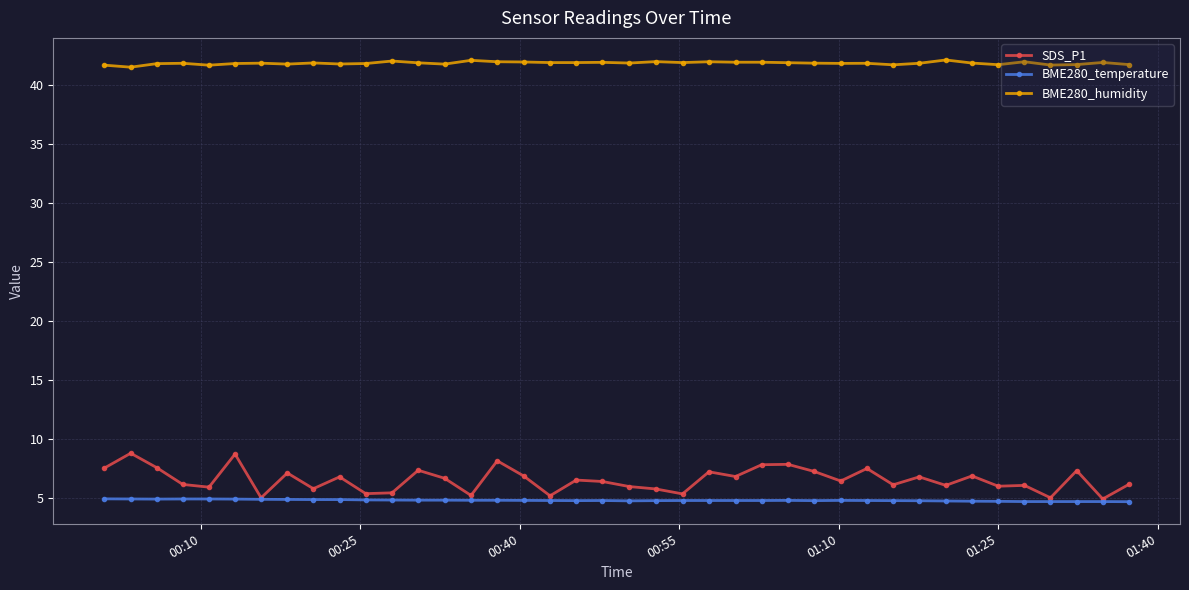

What is the lowest value of the SDS_P1 series?

5.0